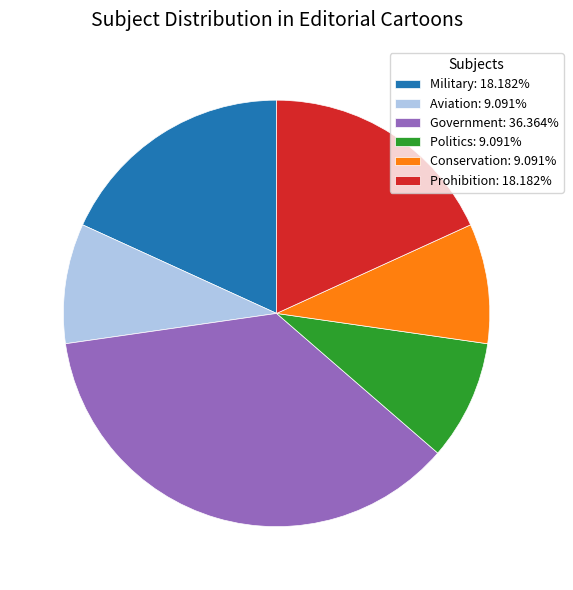

Is there any slice that represents more than half of the pie?

No